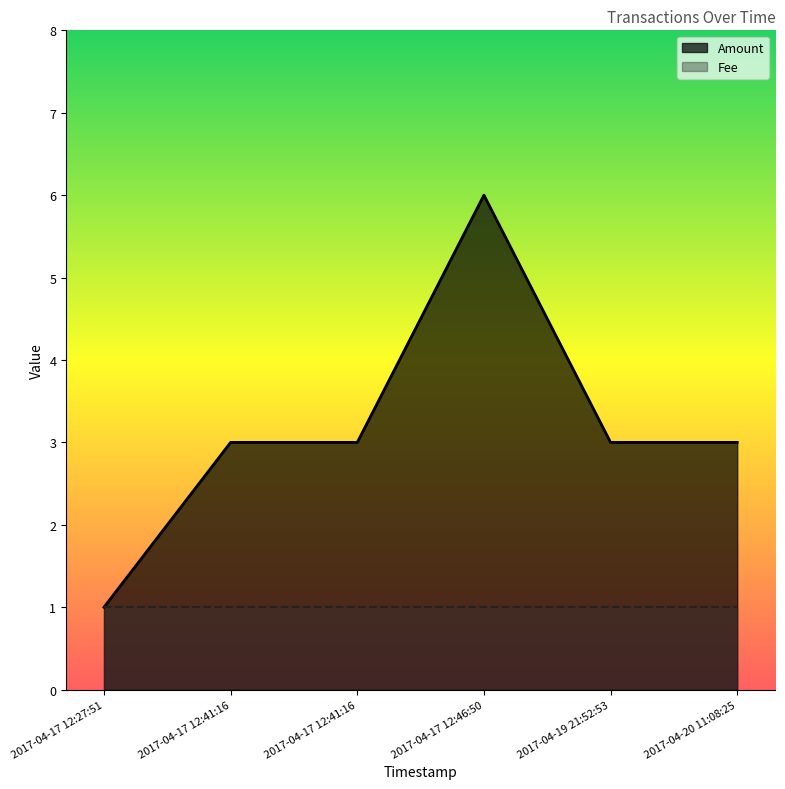

What is the maximum value shown in the chart?

6